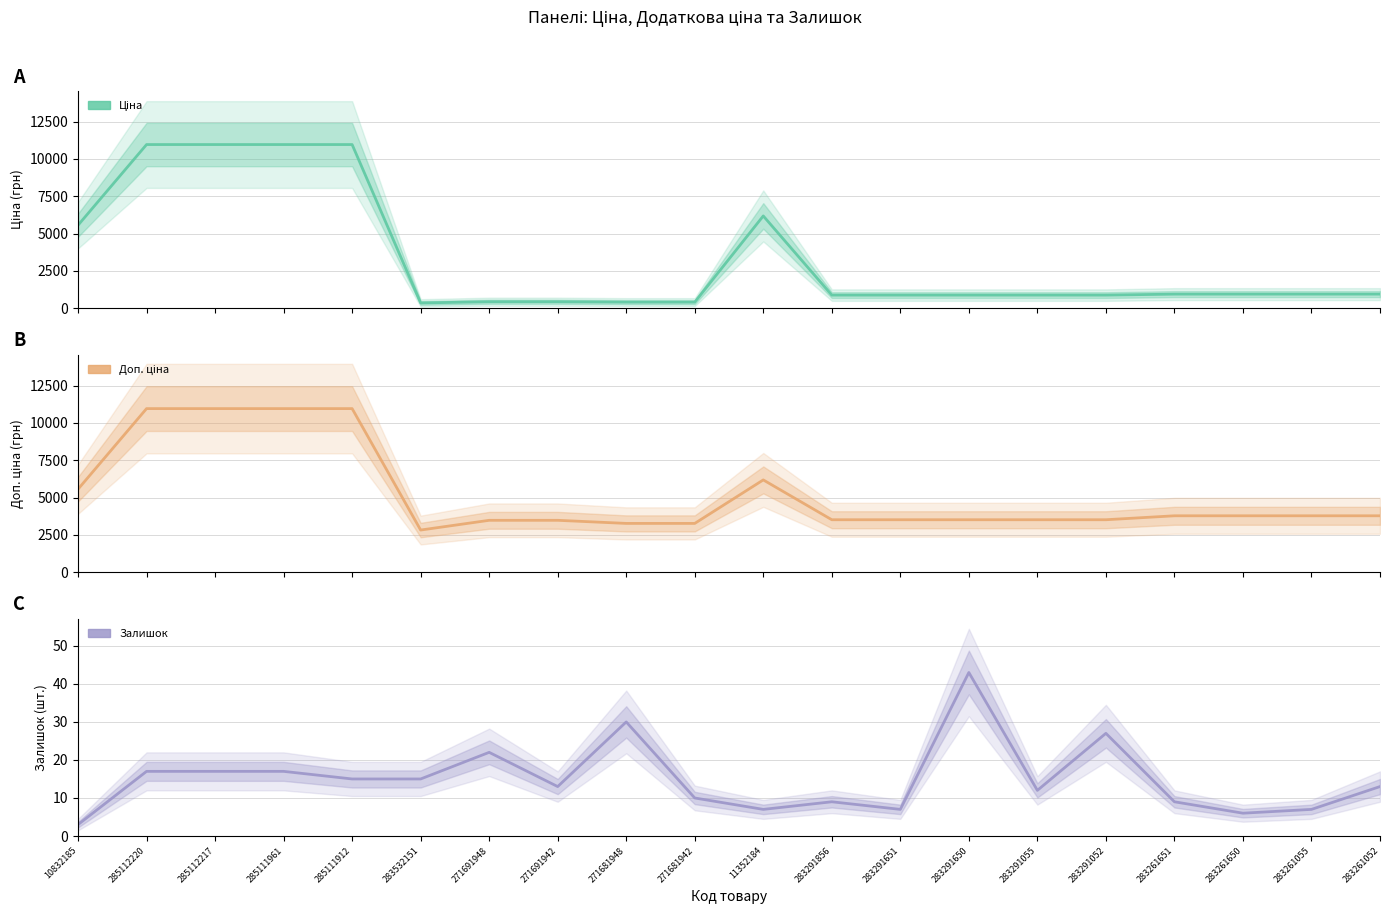

True or false: Залишок and Ціна intersect in this chart.

False